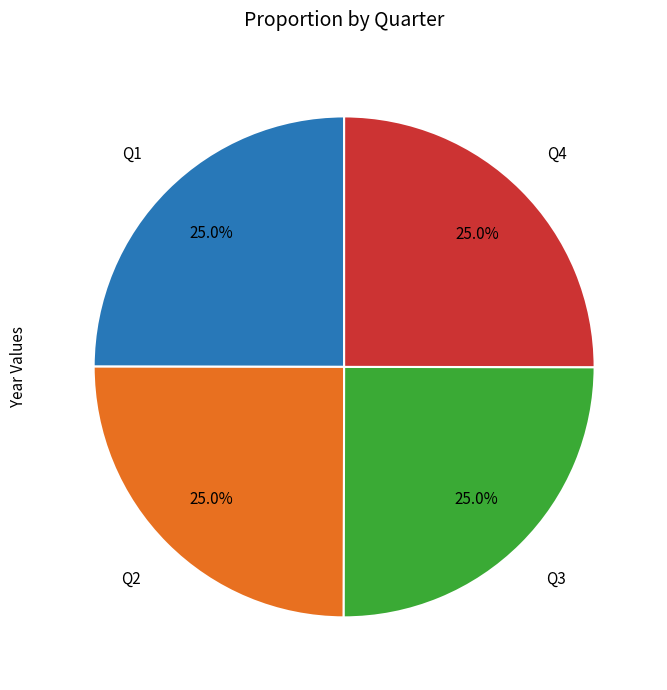

Is there a majority slice in this chart?

No